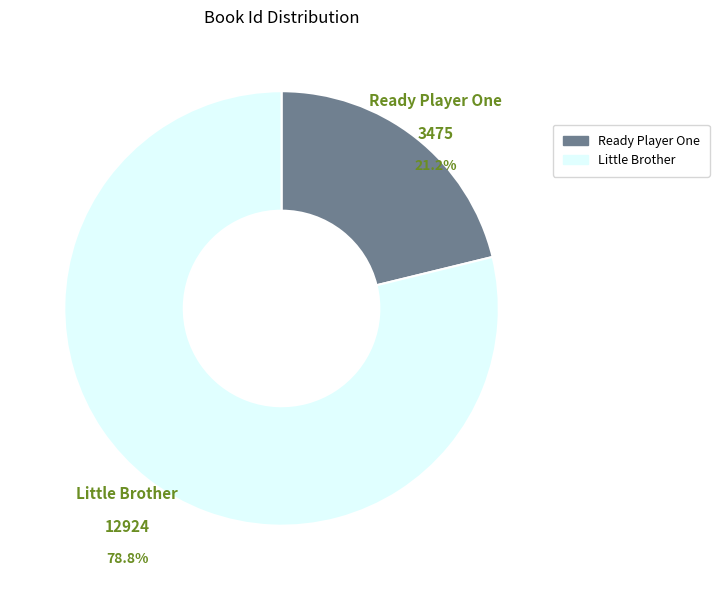

What is the ratio of the value at Little Brother to the value at Ready Player One?

3.7